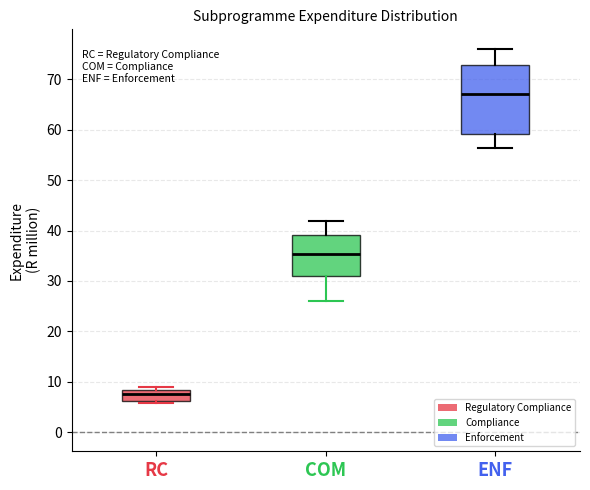

Reading left to right, read every box against the y-axis: the position of its median line, the range the box covers, and the ends of its whiskers. The values are not printed on the chart, so give them approximately, as read against the axis.

RC: median 8 (just below the box's upper edge), box 6 to 8, whiskers 6 (just below the box's lower edge) to 9
COM: median 35, box 31 to 39, whiskers 26 to 42
ENF: median 67, box 59 to 73, whiskers 56 to 76